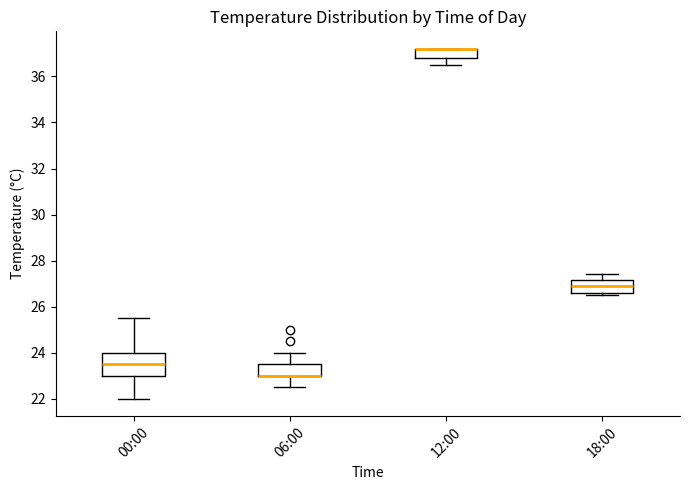

Reading left to right, transcribe this box plot: for each box, give where its median line is, the range the box spans, and where its two whiskers end, as read against the y-axis. The values are not printed on the chart, so give them approximately, as read against the axis.

00:00: median 23.6, box 23.0 to 24.0, whiskers 22.0 to 25.6
06:00: median 23.0 (drawn on the box's lower edge), box 23.0 to 23.6, whiskers 22.6 to 24.0
12:00: median 37.2 (drawn on the box's upper edge), box 36.8 to 37.2, whiskers 36.6 to 37.2
18:00: median 27.0, box 26.6 to 27.2, whiskers 26.6 (just below the box's lower edge) to 27.4